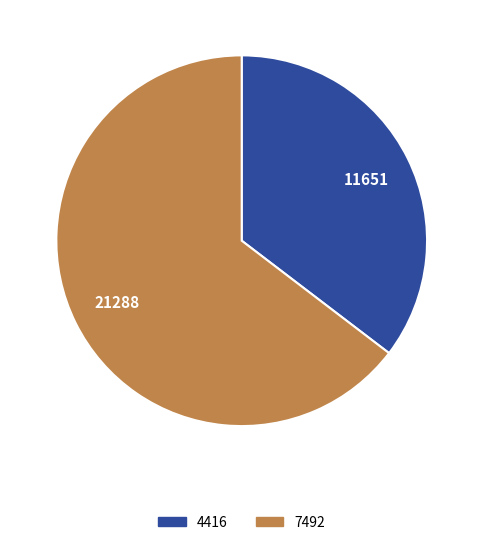

Which category accounts for the majority?

7492